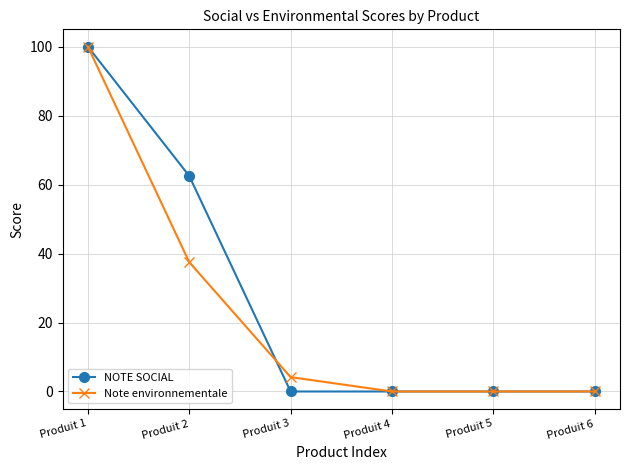

What is the greatest value displayed?

100.0